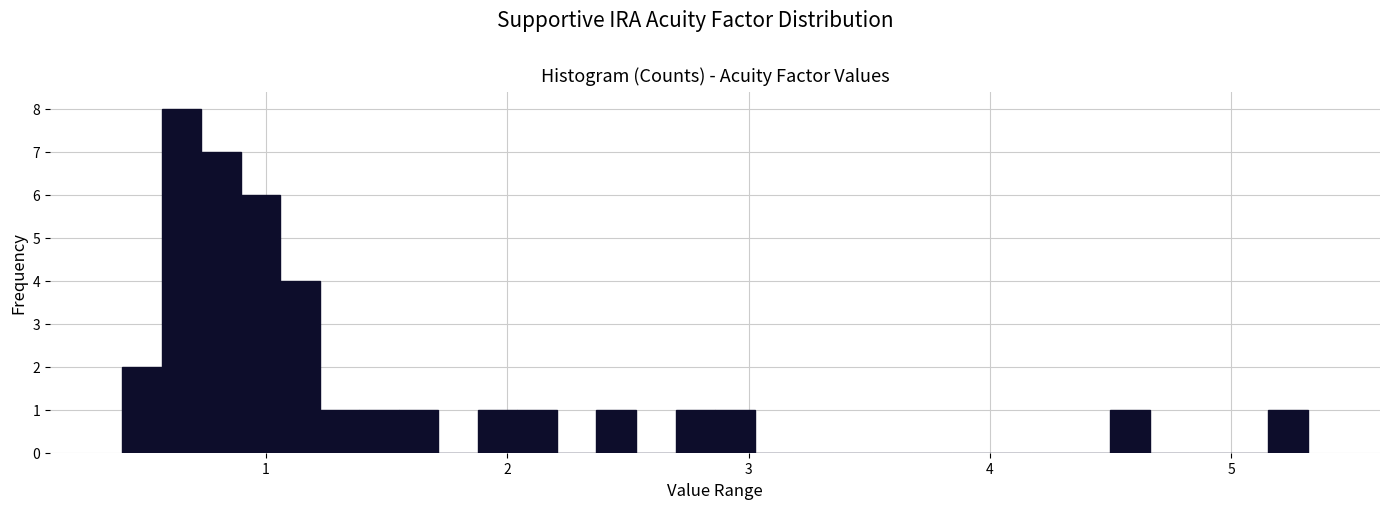

Read against the x-axis, roughly where is the centre of the tallest bar?

0.6